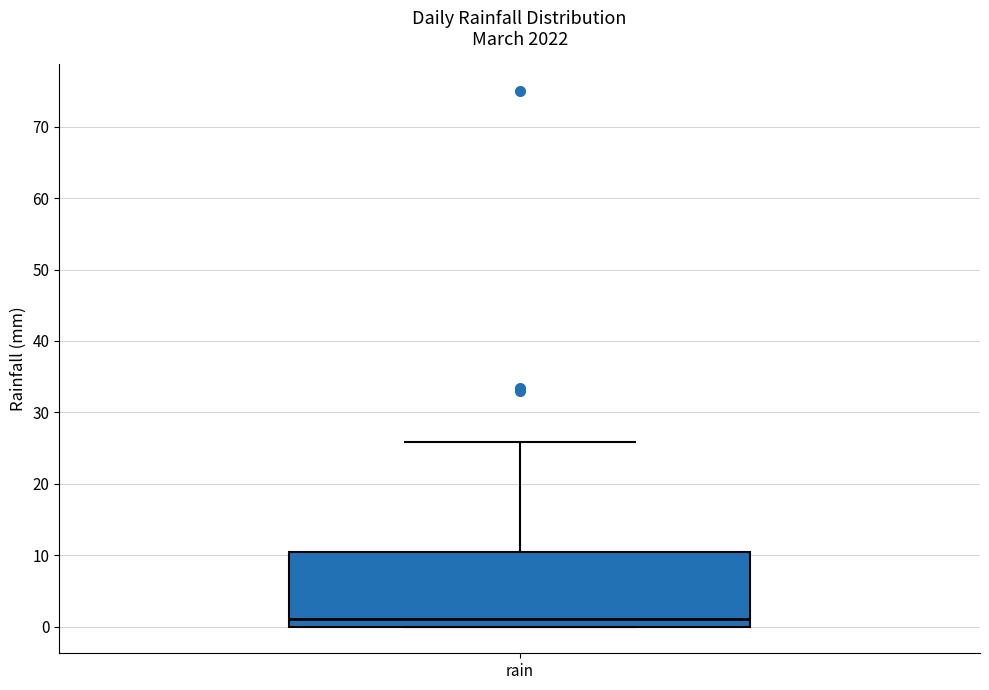

Transcribe this box plot: give where the median line is, the range the box spans, and where the two whiskers end, as read against the y-axis. The values are not printed on the chart, so give them approximately, as read against the axis.

median 1, box 0 to 11, whiskers 0 to 26